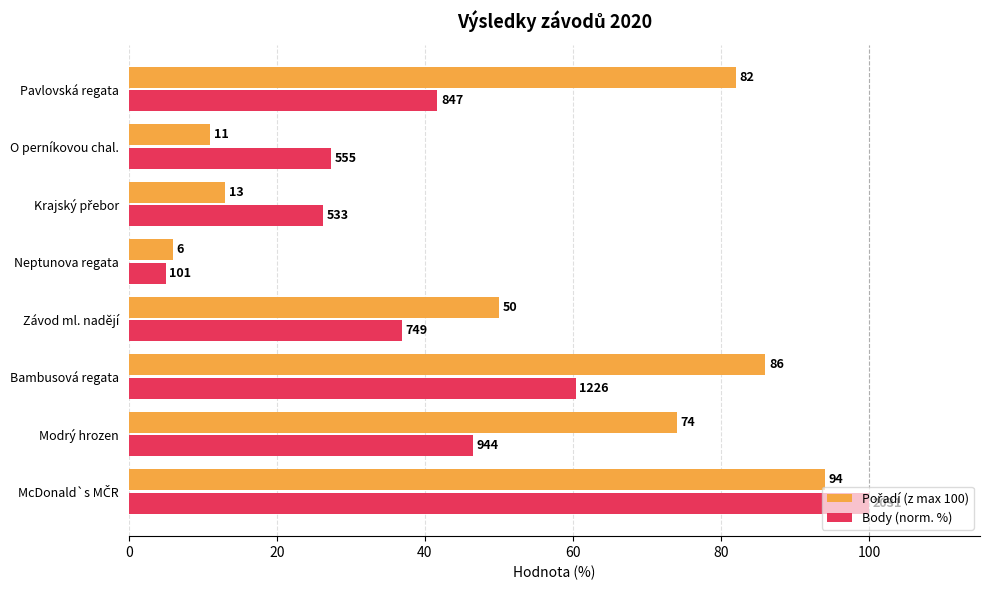

The value of Body (norm. %) at Neptunova regata is 8.8. True or false?

False